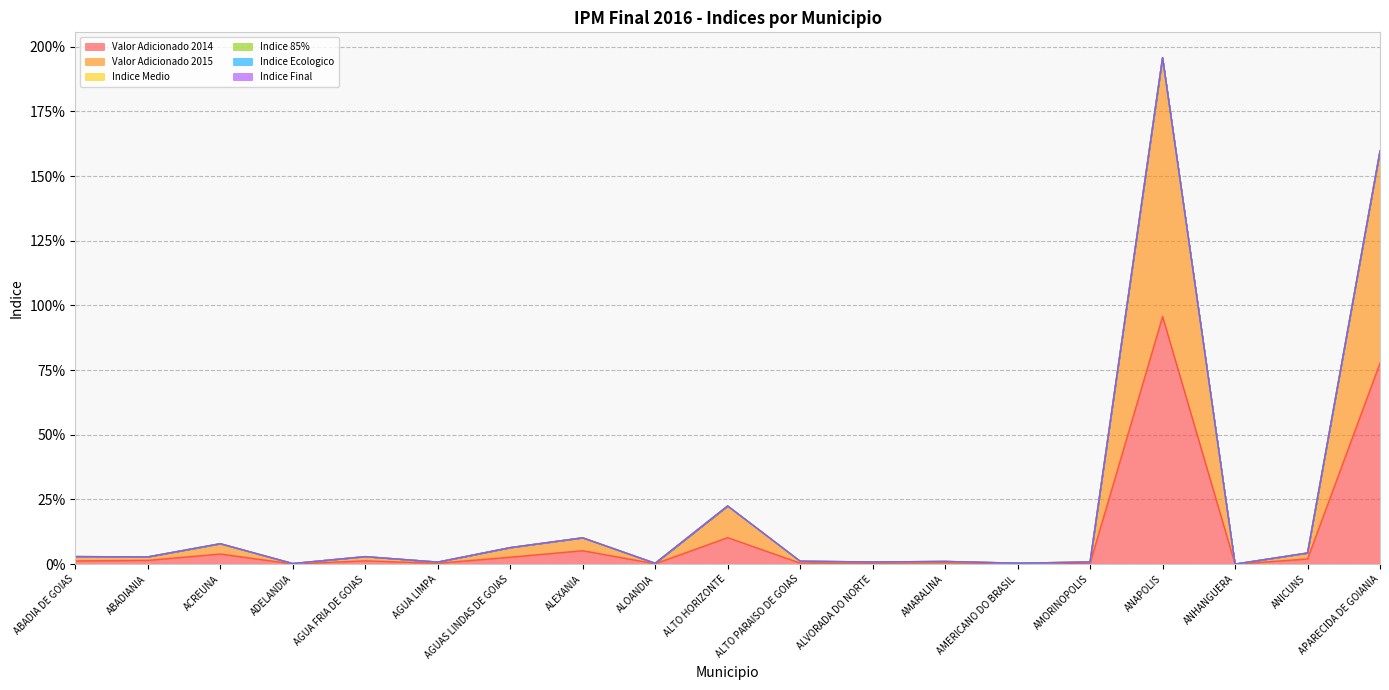

At which label does Valor Adicionado 2014 reach its minimum?

ANHANGUERA